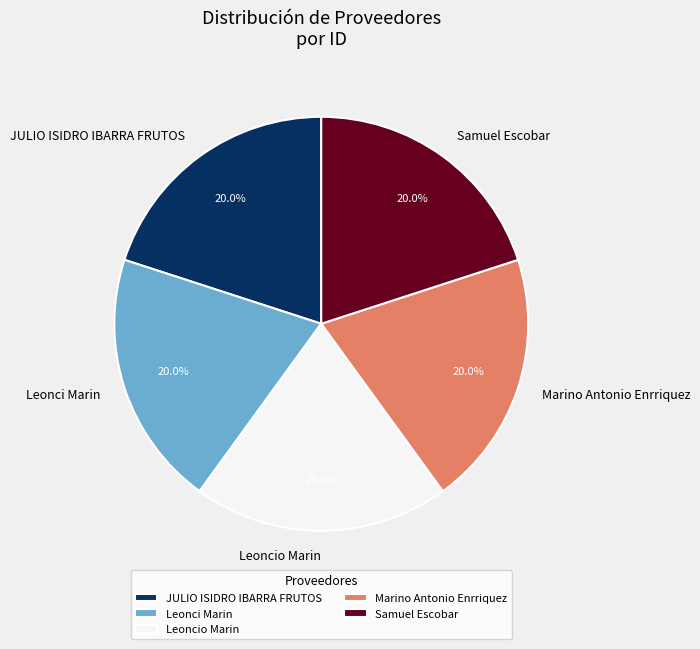

Does JULIO ISIDRO IBARRA FRUTOS represent more than half of the total?

No